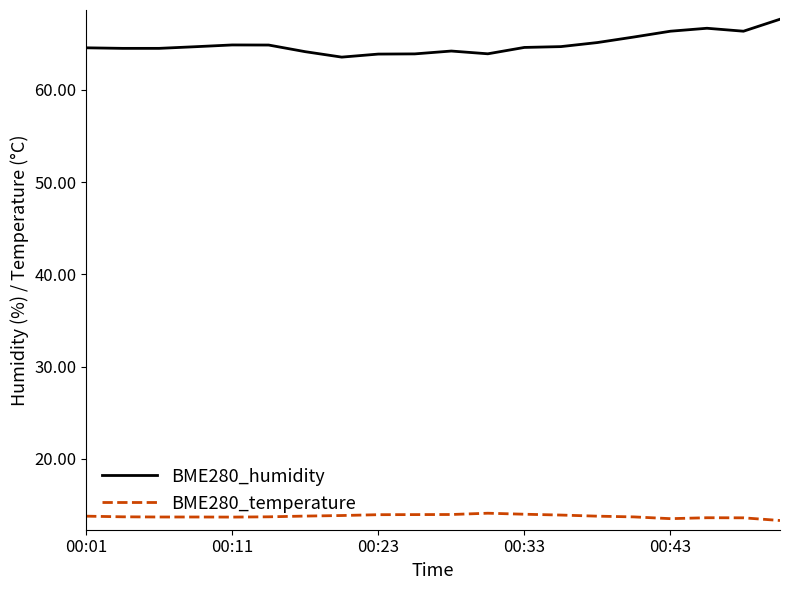

True or false: BME280_humidity and BME280_temperature intersect in this chart.

False